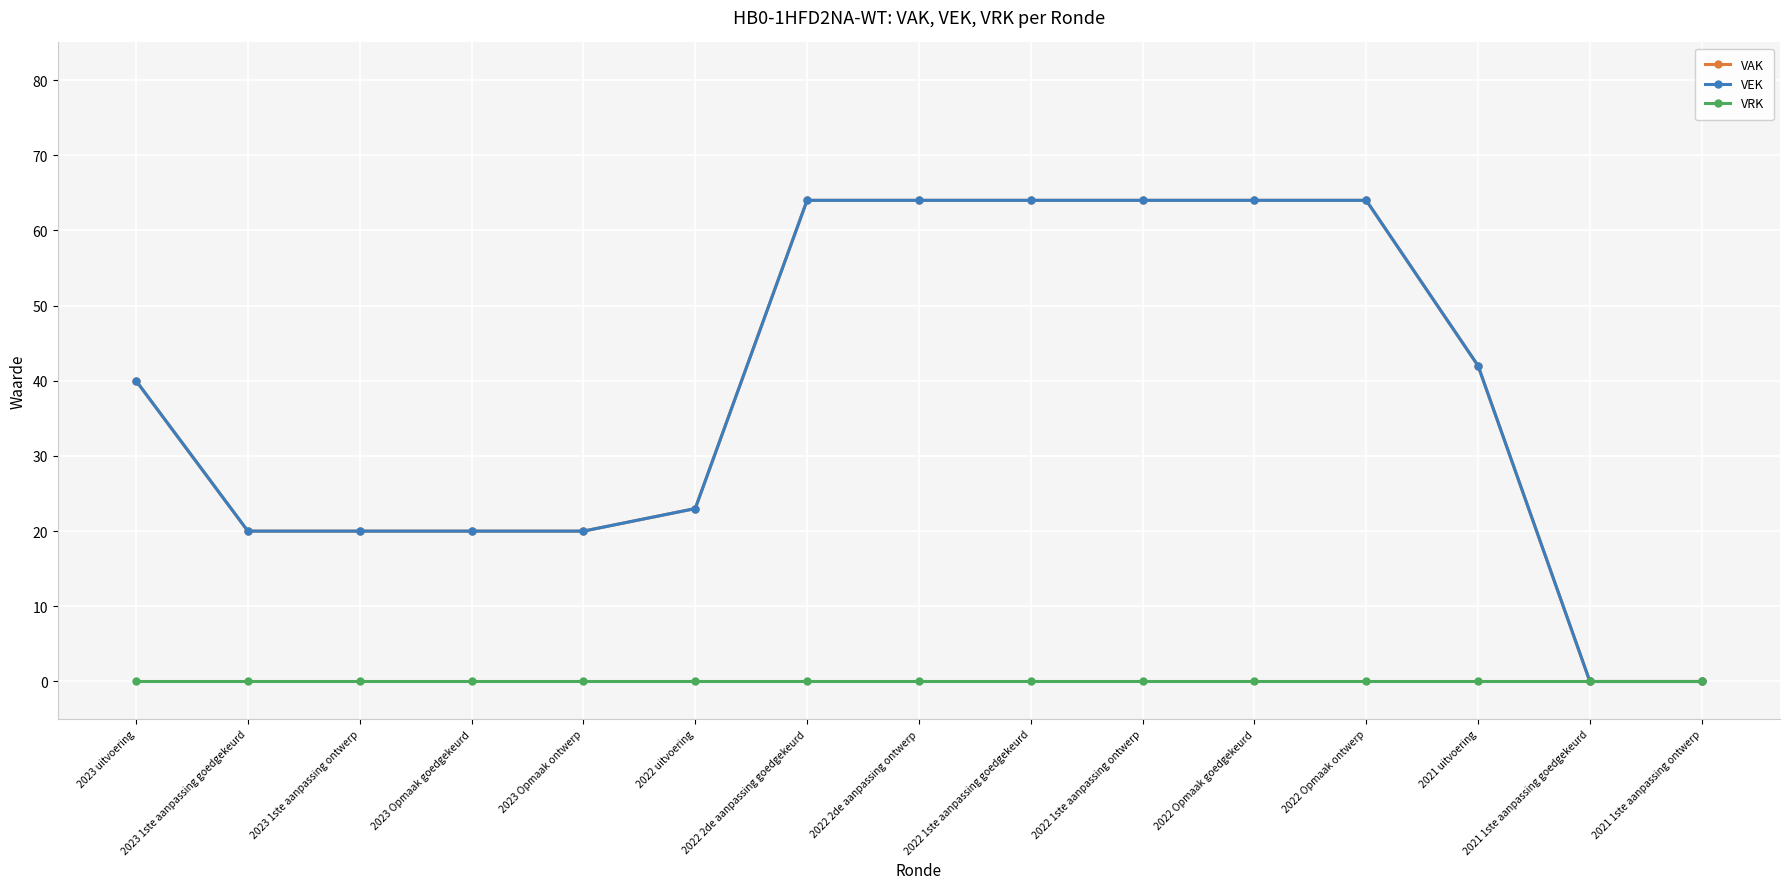

Which has a higher value, 2023 Opmaak ontwerp or 2022 Opmaak ontwerp?

2022 Opmaak ontwerp